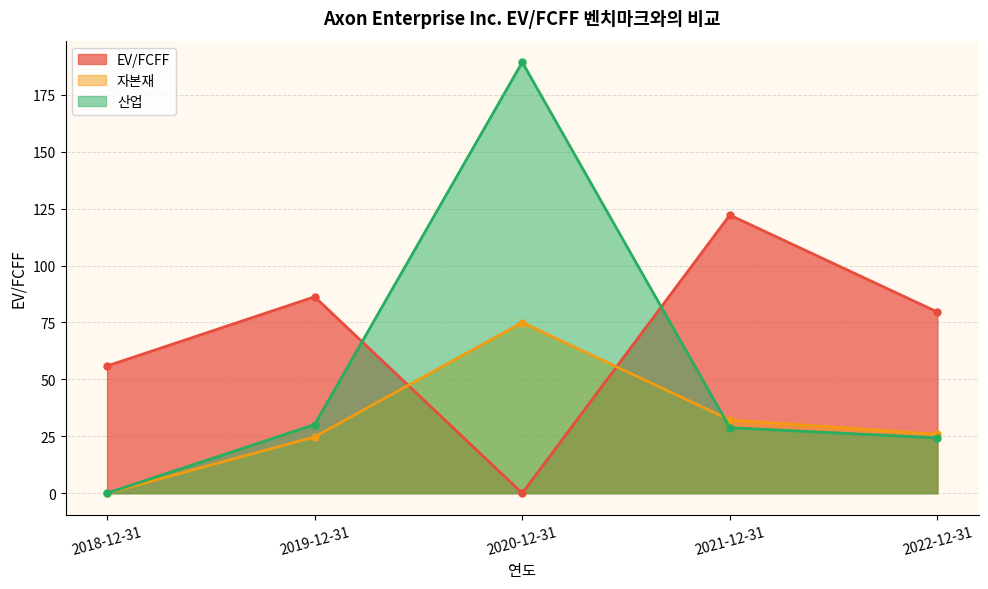

What is the sum of the EV/FCFF values at 2021-12-31 and 2019-12-31?

208.4